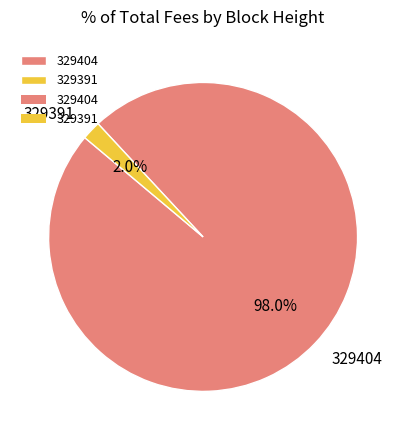

Between 329391 and 329404, which is larger?

329404